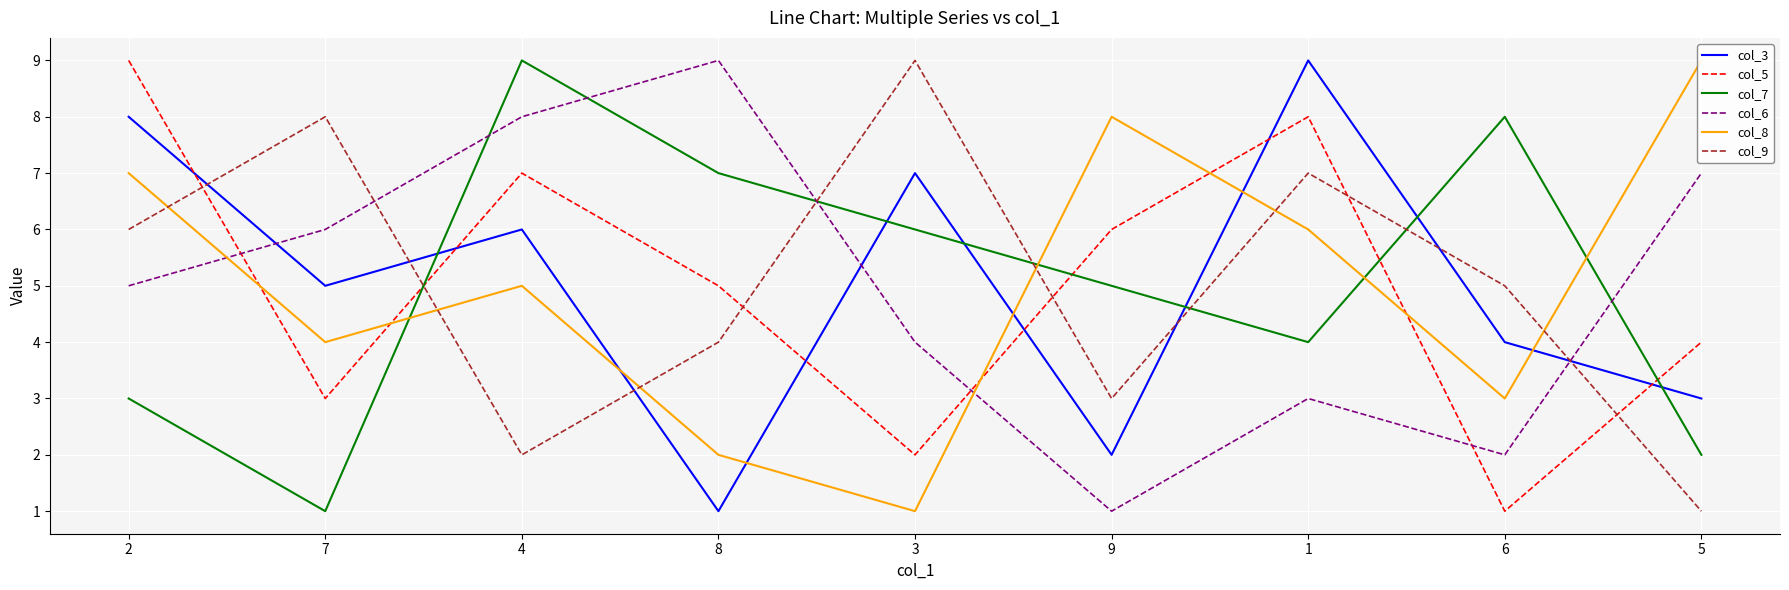

How many lines are shown in the chart?

6